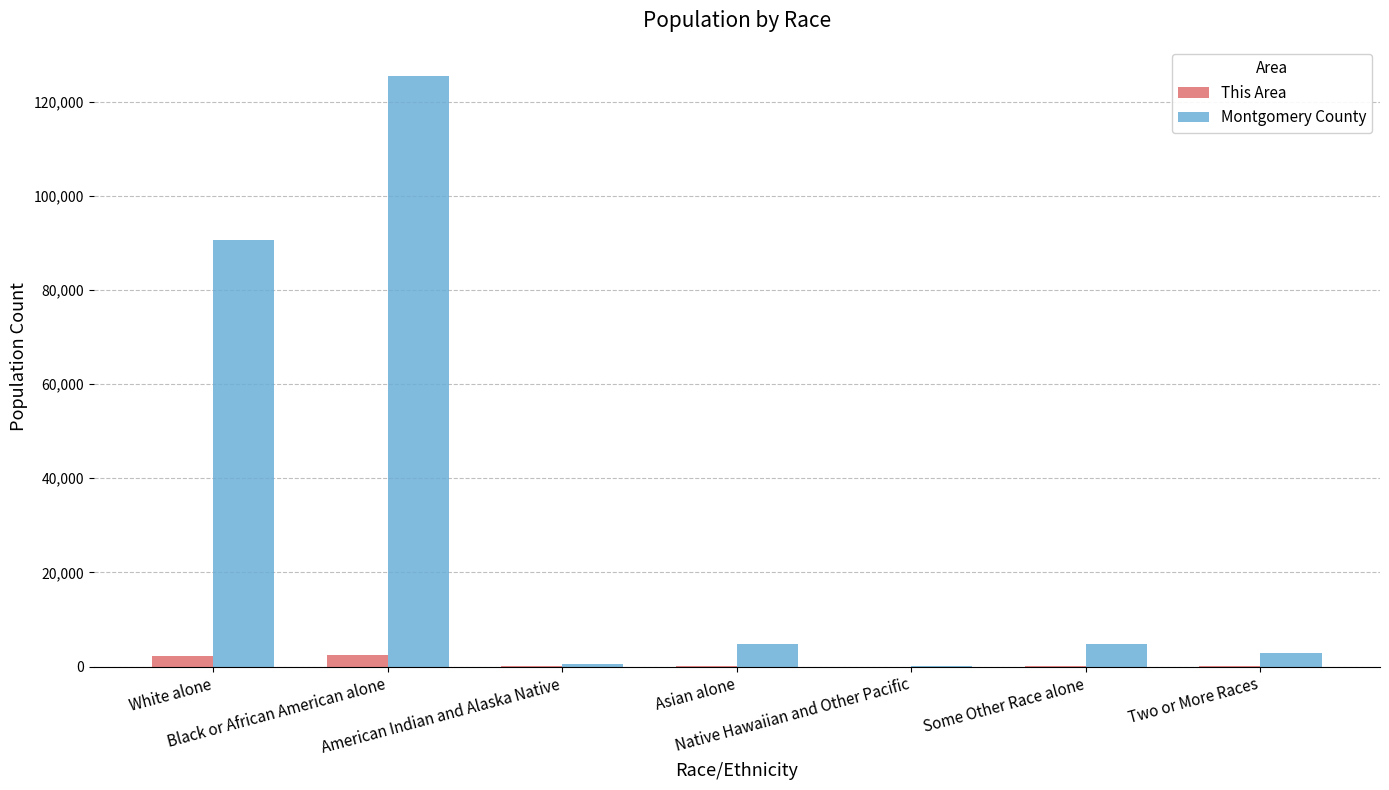

What is the highest value of the Montgomery County series?

125477